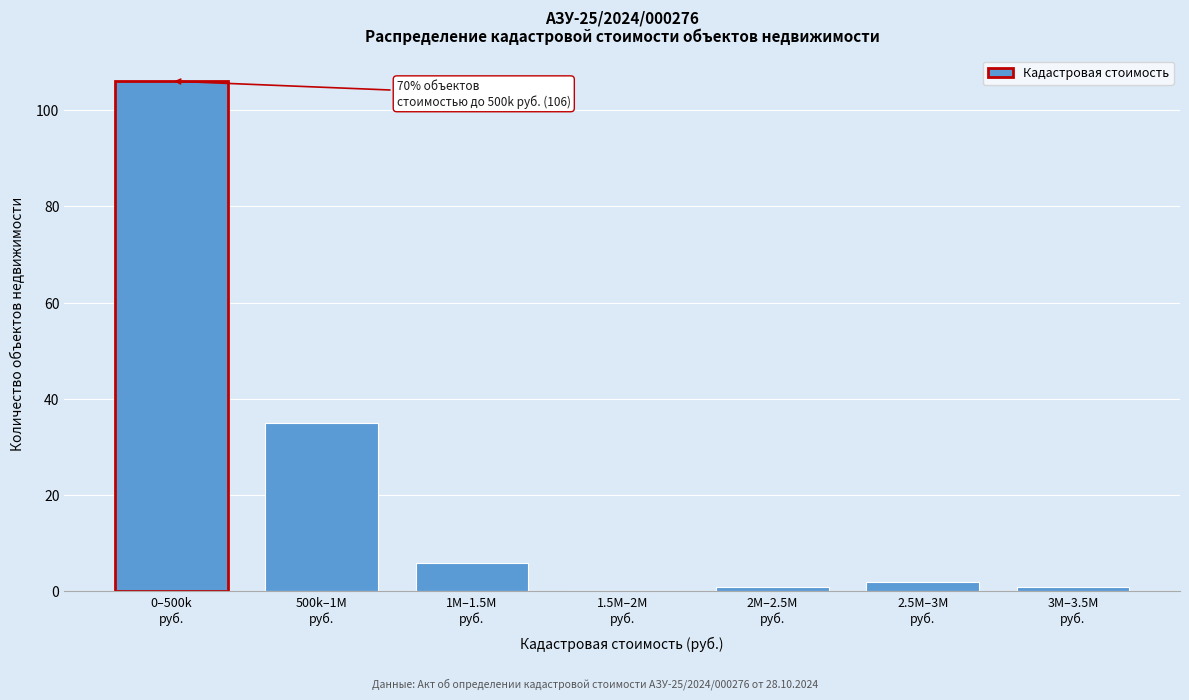

What is the sum of all values?

151